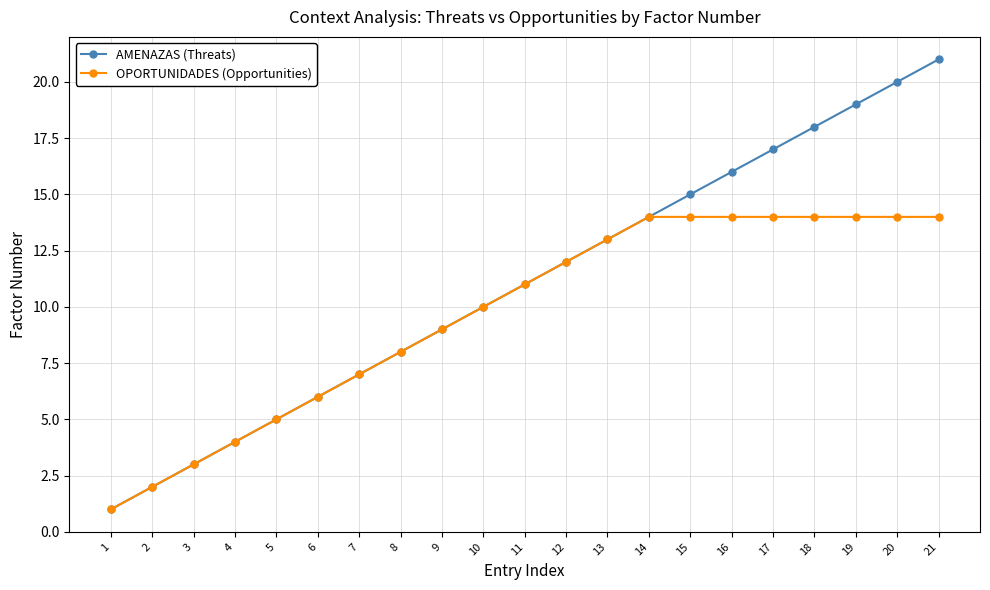

How many data points does each series have?

21